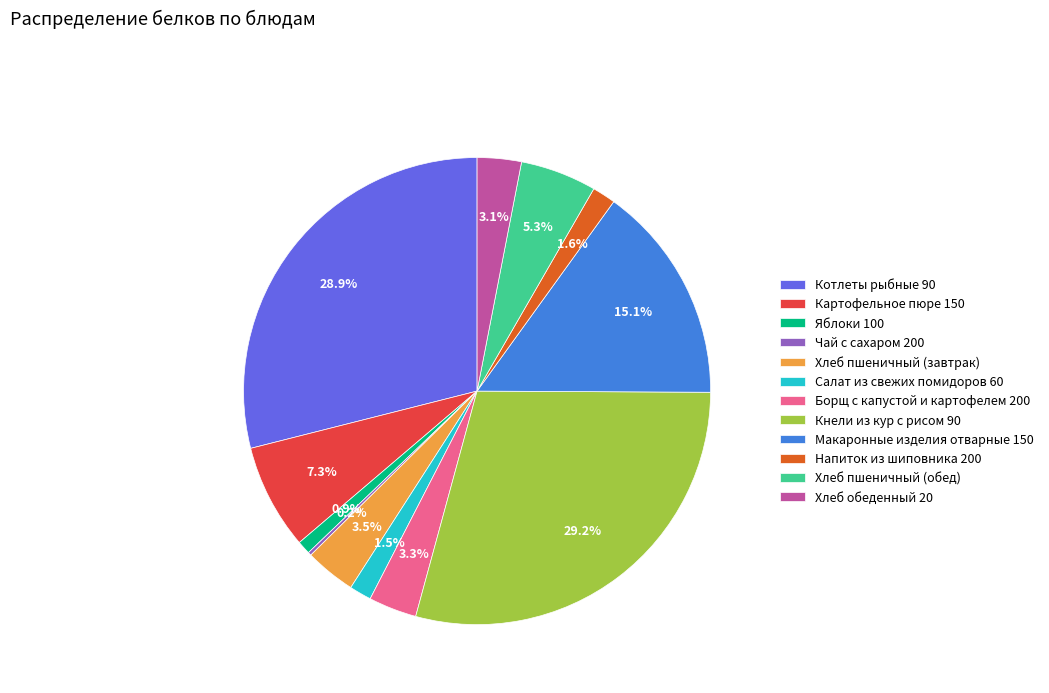

Is there a majority slice in this chart?

No